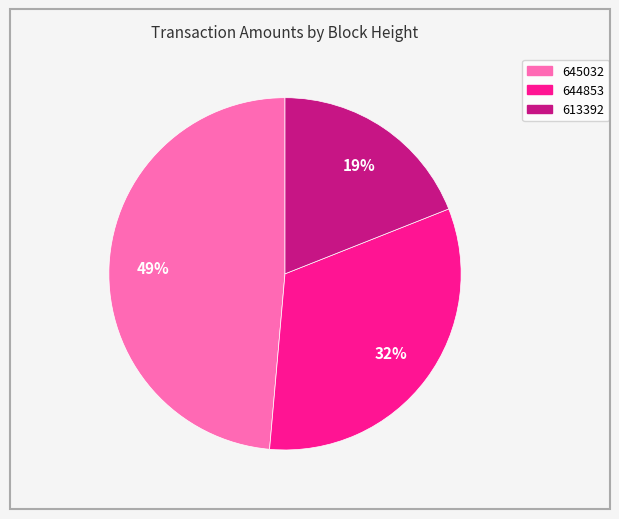

Count the number of slices in the pie.

3